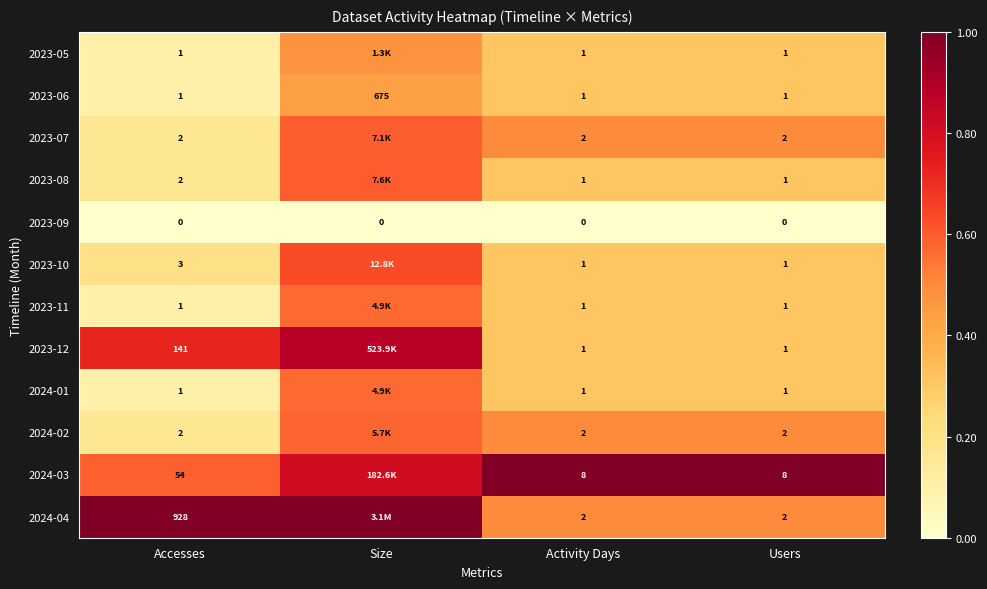

Is the value of 2023-08 at Accesses greater than the value of 2023-10 at Users?

Yes